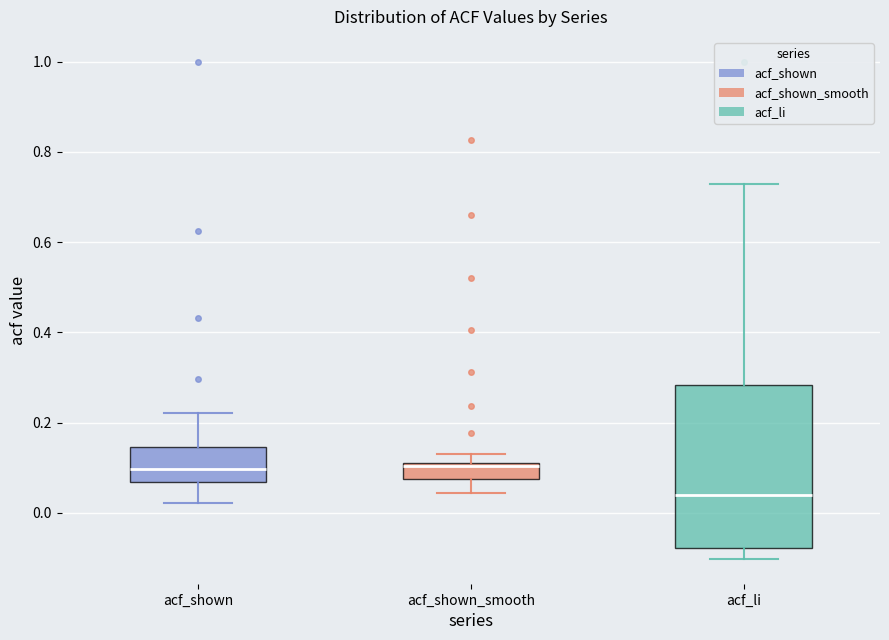

Where is the upper edge of the box for acf_shown on the y-axis? The values are not printed on the chart, so give them approximately, as read against the axis.

0.14